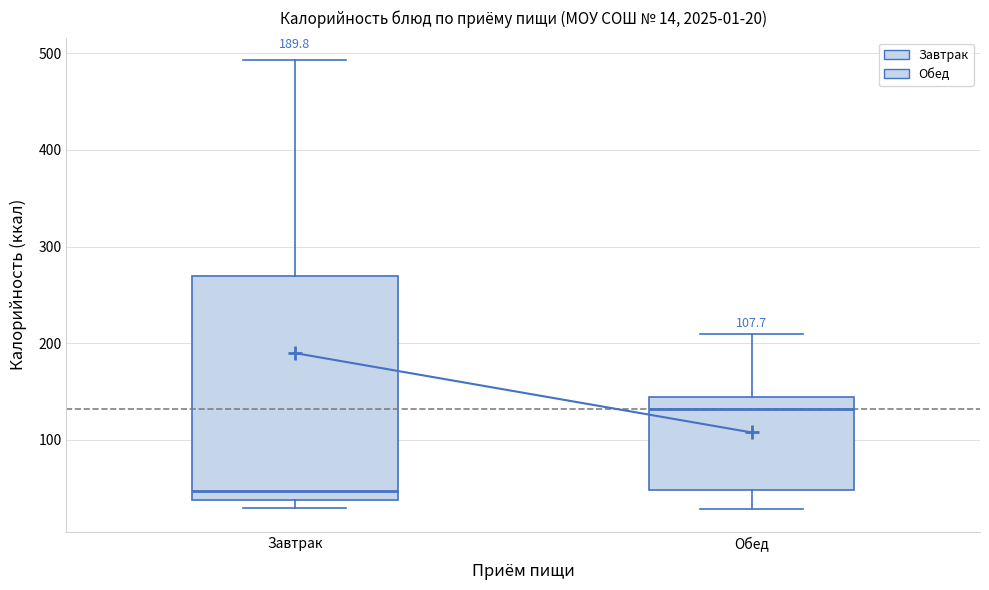

Which box's median line is the lowest?

Завтрак